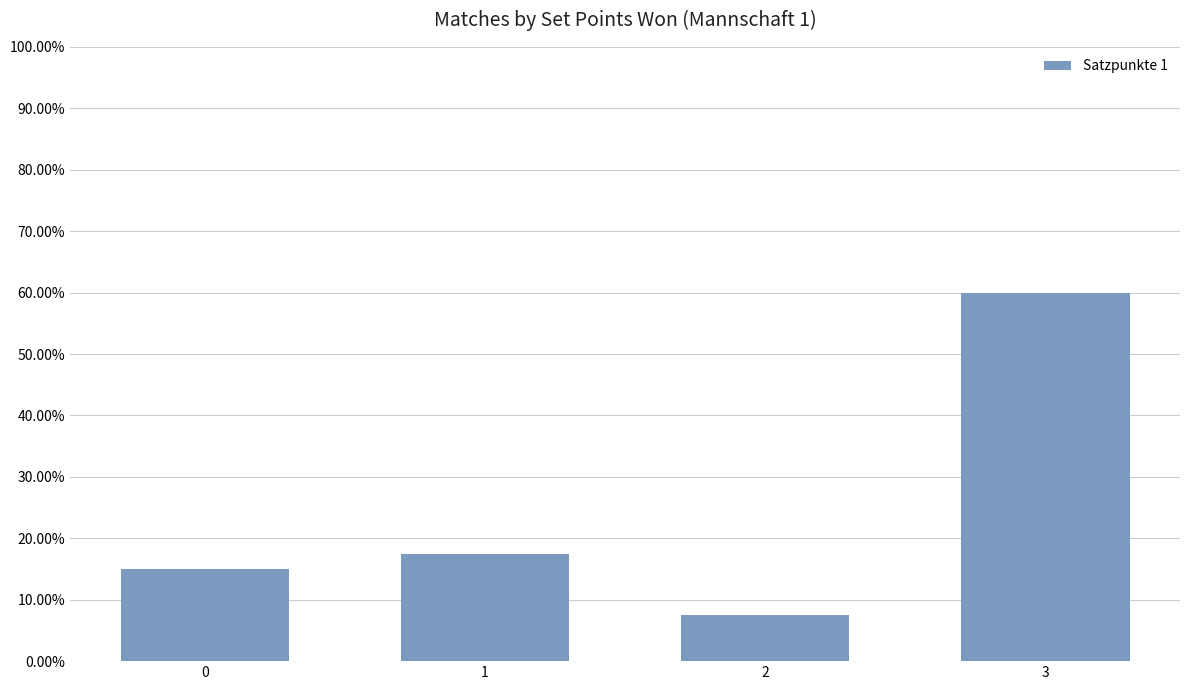

What is the average value?

0.2